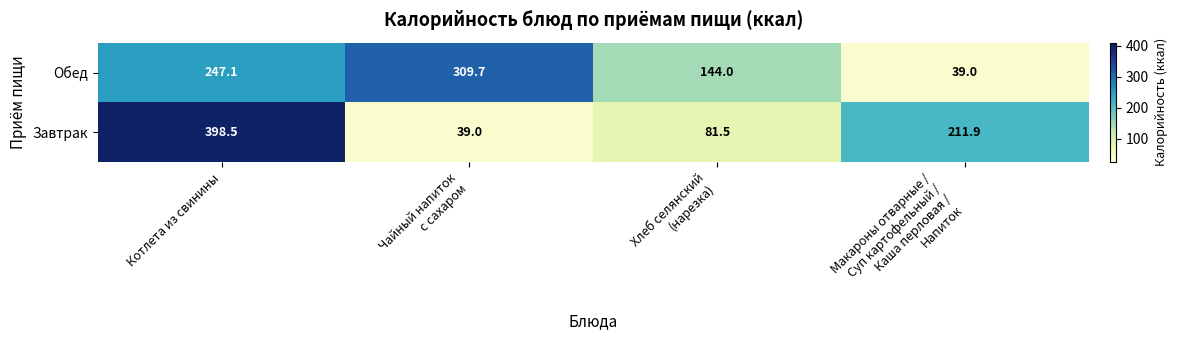

At which label does Завтрак first exceed 211?

Котлета из свинины